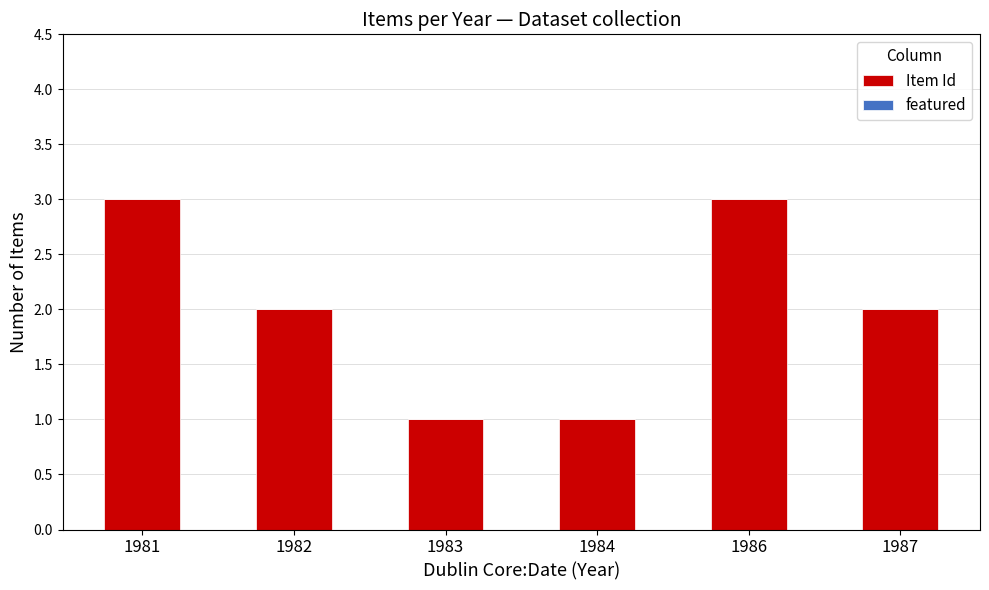

How many bars are there in total?

6